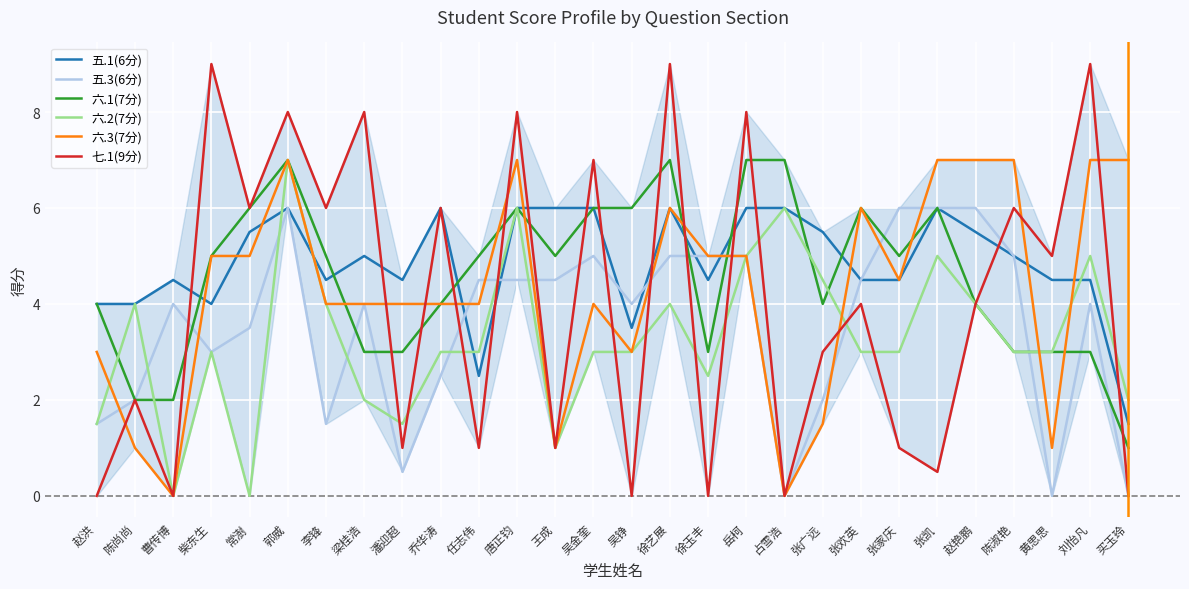

At which label is 五.3(6分) closest to 3?

柴东生